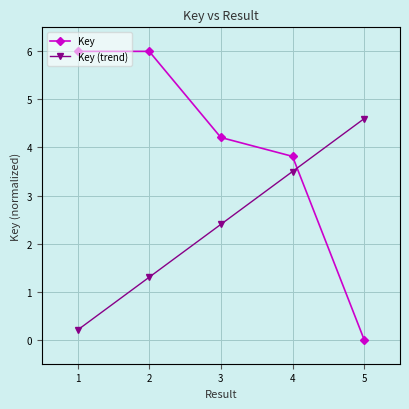

True or false: Key (trend) has more than 2 points higher than both neighbors.

False